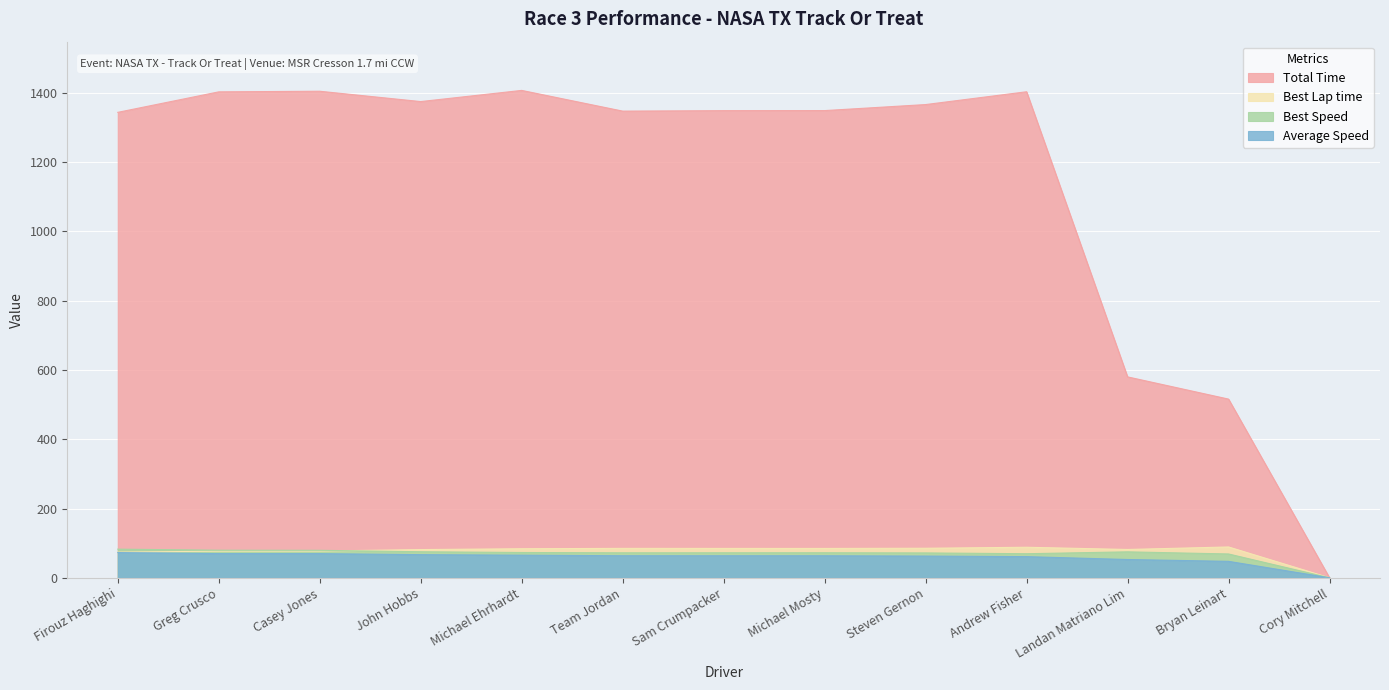

Which label corresponds to the smallest value in the chart?

Cory Mitchell